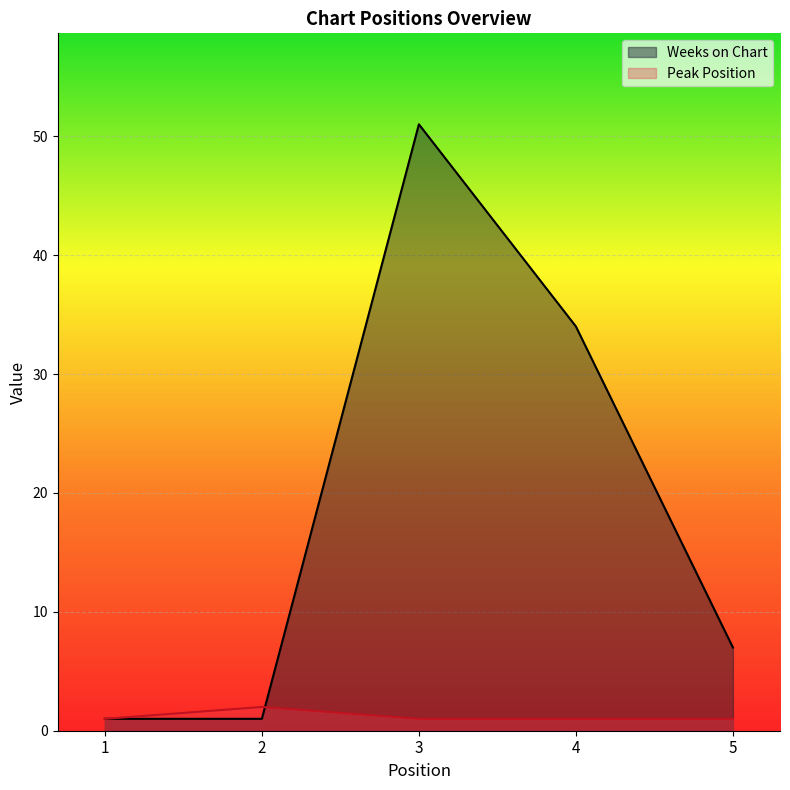

What is the difference between the maximum and minimum values in the Peak Position series?

1